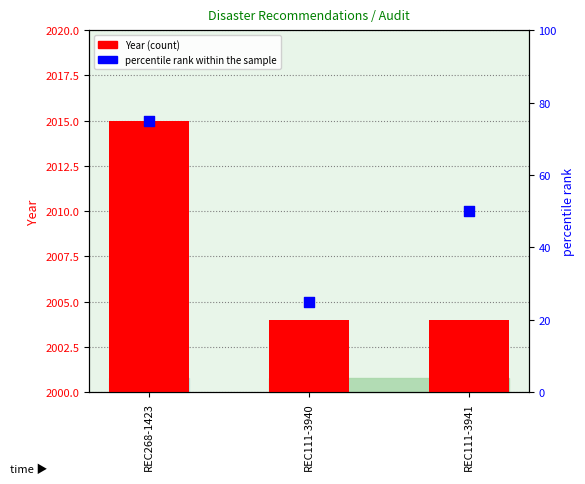

What is the total value across all series at REC111-3941?

2054